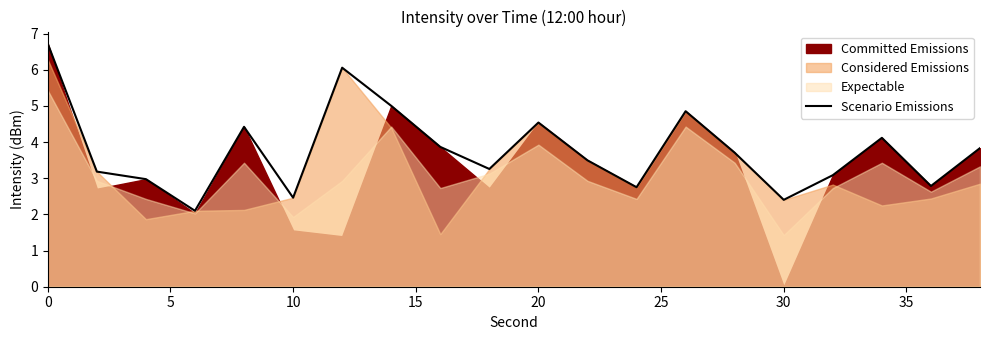

What is the lowest value of the Scenario Emissions series?

2.1